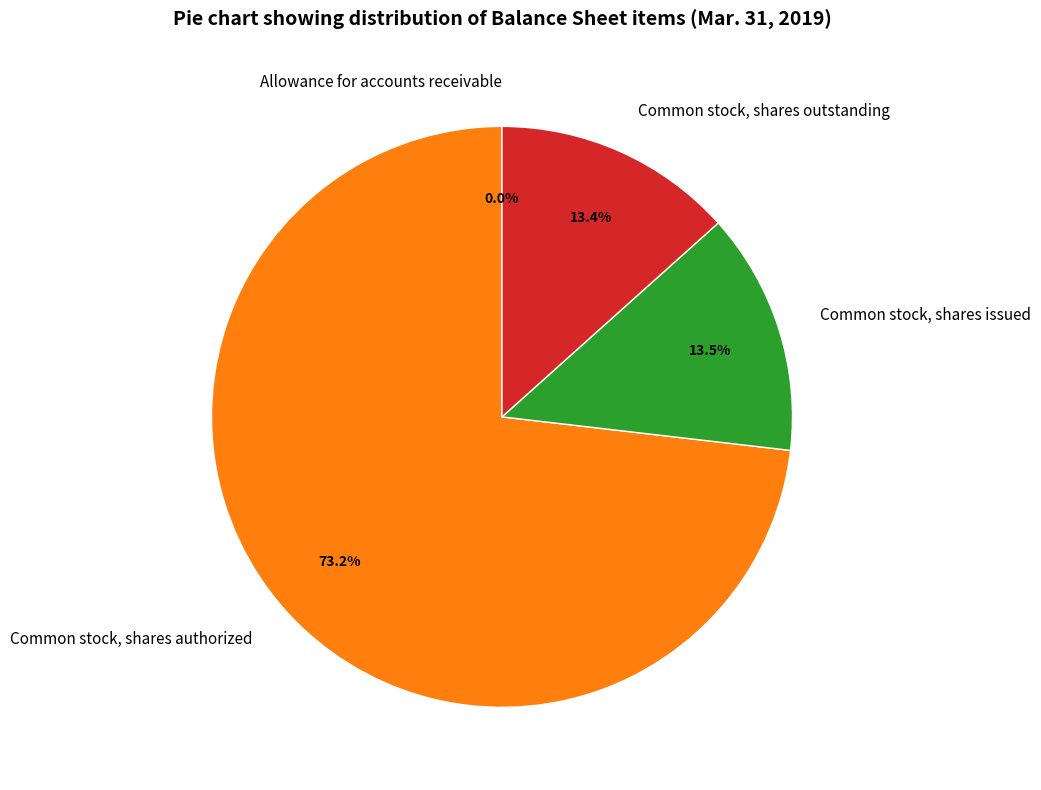

What portion of the pie excludes Common stock, shares outstanding?

86.6%